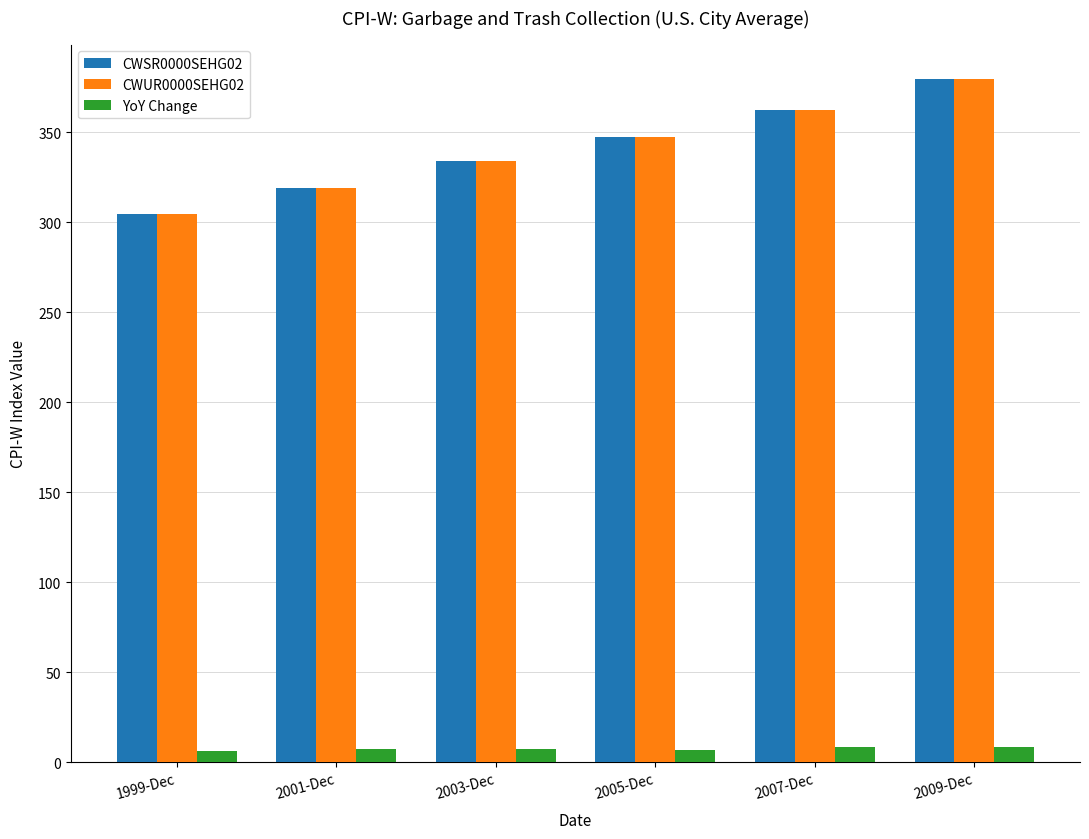

The value of CWUR0000SEHG02 at 2009-Dec is 161.1. True or false?

False